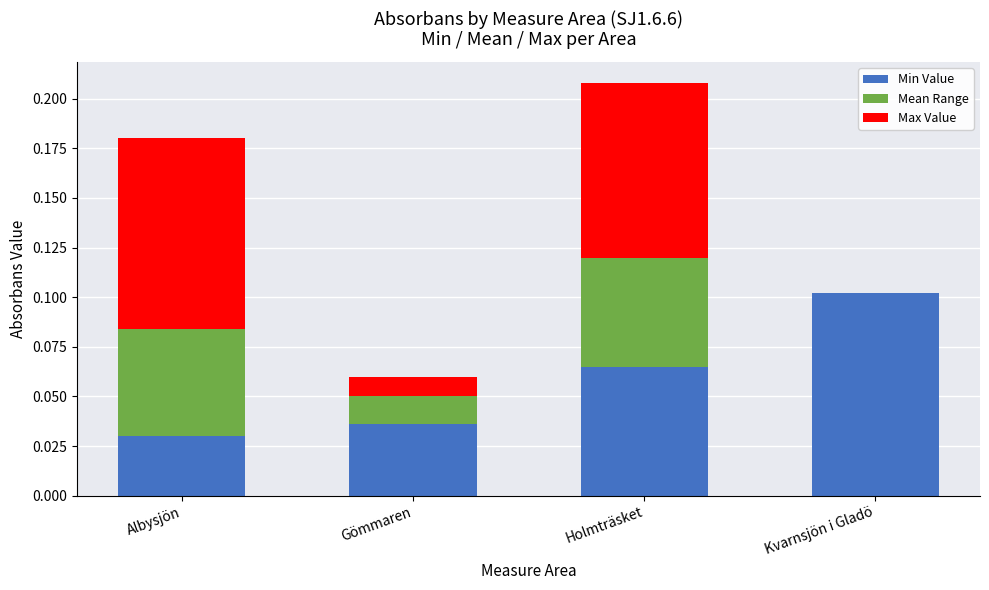

Is it true that Min Value equals 0.0 at Albysjön?

True